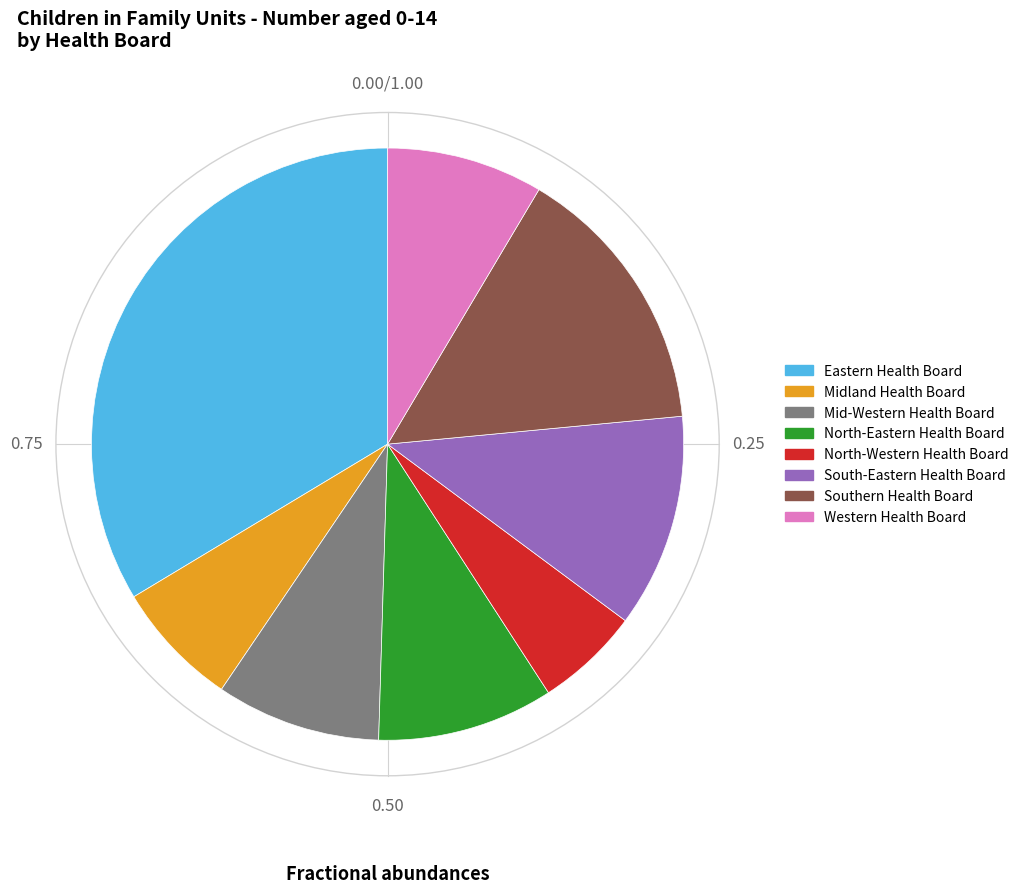

Which category has the biggest portion of the pie?

Eastern Health Board